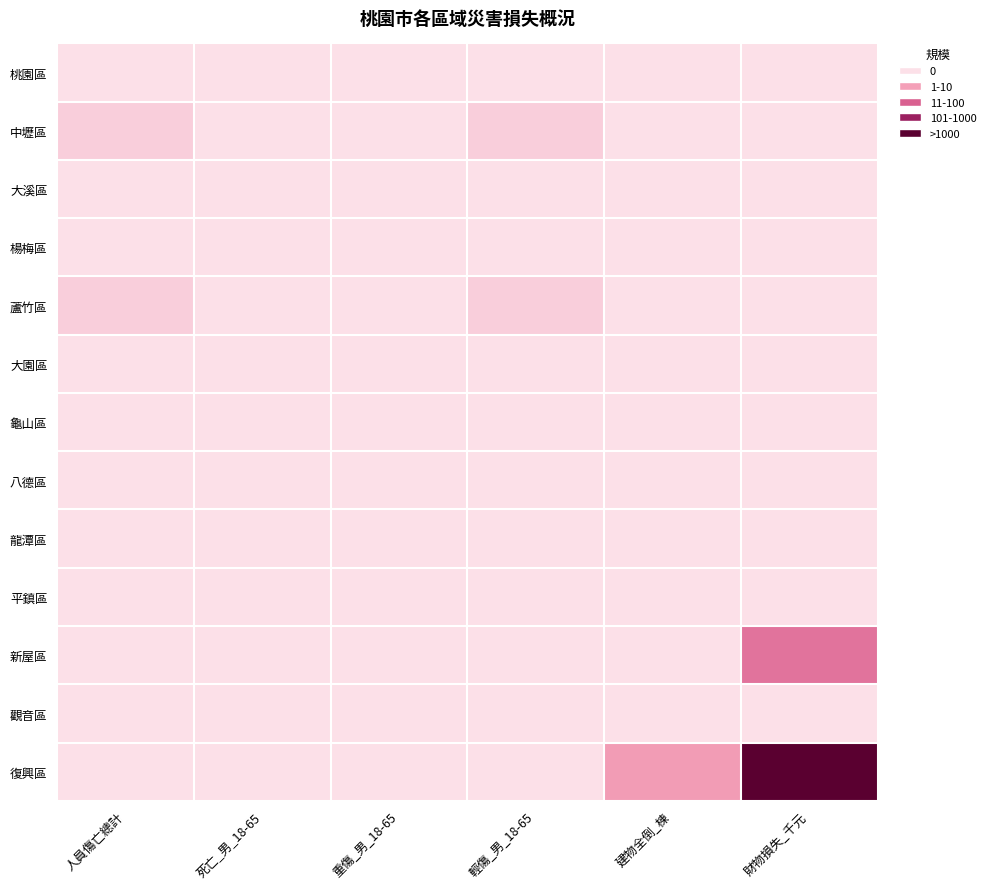

Reading left to right, list all the values displayed in this chart.

桃園區: 人員傷亡總計=0.0	死亡_男_18-65=0.0	重傷_男_18-65=0.0	輕傷_男_18-65=0.0	建物全倒_棟=0.0	財物損失_千元=0.0
中壢區: 人員傷亡總計=0.7	死亡_男_18-65=0.0	重傷_男_18-65=0.0	輕傷_男_18-65=0.7	建物全倒_棟=0.0	財物損失_千元=0.0
大溪區: 人員傷亡總計=0.0	死亡_男_18-65=0.0	重傷_男_18-65=0.0	輕傷_男_18-65=0.0	建物全倒_棟=0.0	財物損失_千元=0.0
楊梅區: 人員傷亡總計=0.0	死亡_男_18-65=0.0	重傷_男_18-65=0.0	輕傷_男_18-65=0.0	建物全倒_棟=0.0	財物損失_千元=0.0
蘆竹區: 人員傷亡總計=0.7	死亡_男_18-65=0.0	重傷_男_18-65=0.0	輕傷_男_18-65=0.7	建物全倒_棟=0.0	財物損失_千元=0.0
大園區: 人員傷亡總計=0.0	死亡_男_18-65=0.0	重傷_男_18-65=0.0	輕傷_男_18-65=0.0	建物全倒_棟=0.0	財物損失_千元=0.0
龜山區: 人員傷亡總計=0.0	死亡_男_18-65=0.0	重傷_男_18-65=0.0	輕傷_男_18-65=0.0	建物全倒_棟=0.0	財物損失_千元=0.0
八德區: 人員傷亡總計=0.0	死亡_男_18-65=0.0	重傷_男_18-65=0.0	輕傷_男_18-65=0.0	建物全倒_棟=0.0	財物損失_千元=0.0
龍潭區: 人員傷亡總計=0.0	死亡_男_18-65=0.0	重傷_男_18-65=0.0	輕傷_男_18-65=0.0	建物全倒_棟=0.0	財物損失_千元=0.0
平鎮區: 人員傷亡總計=0.0	死亡_男_18-65=0.0	重傷_男_18-65=0.0	輕傷_男_18-65=0.0	建物全倒_棟=0.0	財物損失_千元=0.0
新屋區: 人員傷亡總計=0.0	死亡_男_18-65=0.0	重傷_男_18-65=0.0	輕傷_男_18-65=0.0	建物全倒_棟=0.0	財物損失_千元=4.3
觀音區: 人員傷亡總計=0.0	死亡_男_18-65=0.0	重傷_男_18-65=0.0	輕傷_男_18-65=0.0	建物全倒_棟=0.0	財物損失_千元=0.0
復興區: 人員傷亡總計=0.0	死亡_男_18-65=0.0	重傷_男_18-65=0.0	輕傷_男_18-65=0.0	建物全倒_棟=2.7	財物損失_千元=10.2